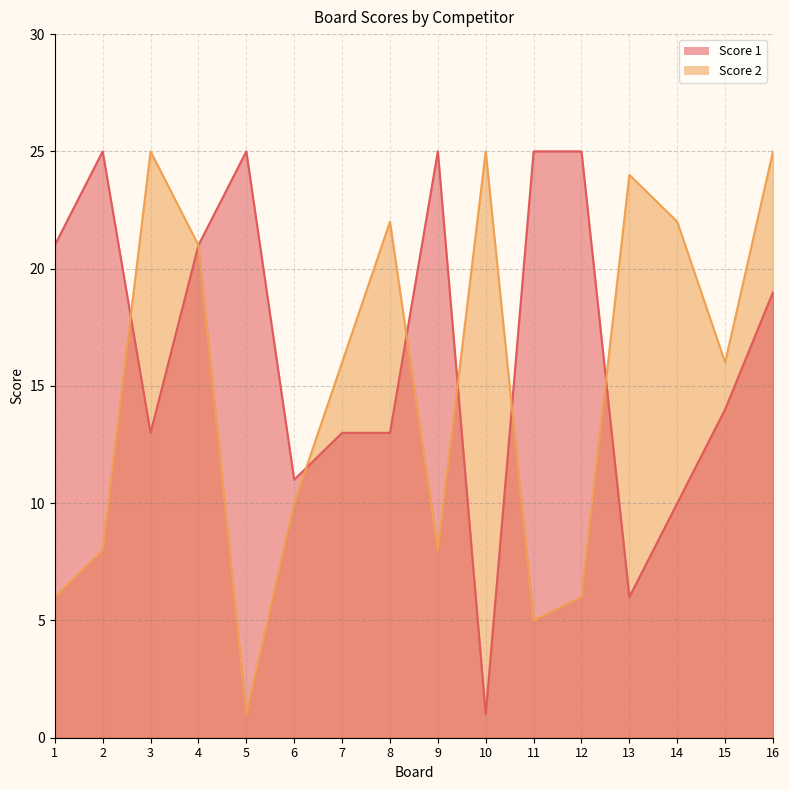

Which series has the widest spread of values?

Score 1